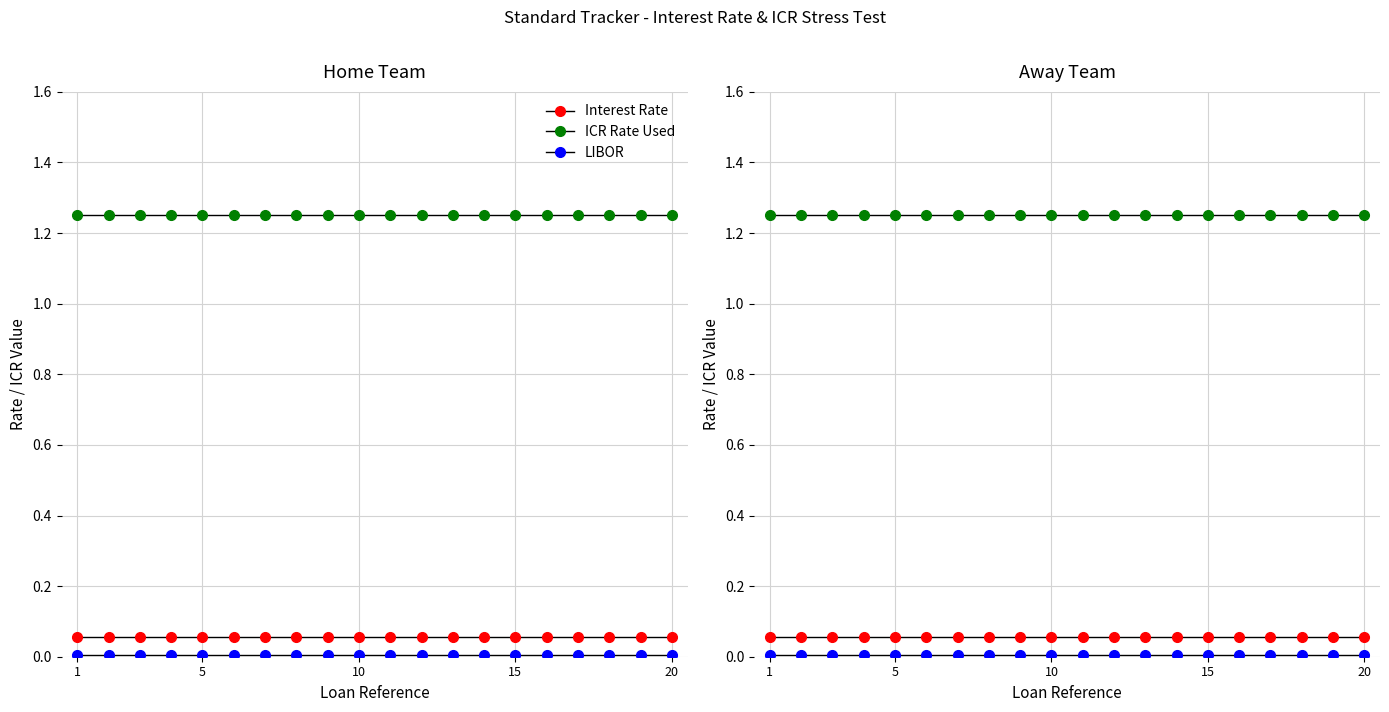

What are all the series names shown in the legend?

Interest Rate, ICR Rate Used, LIBOR